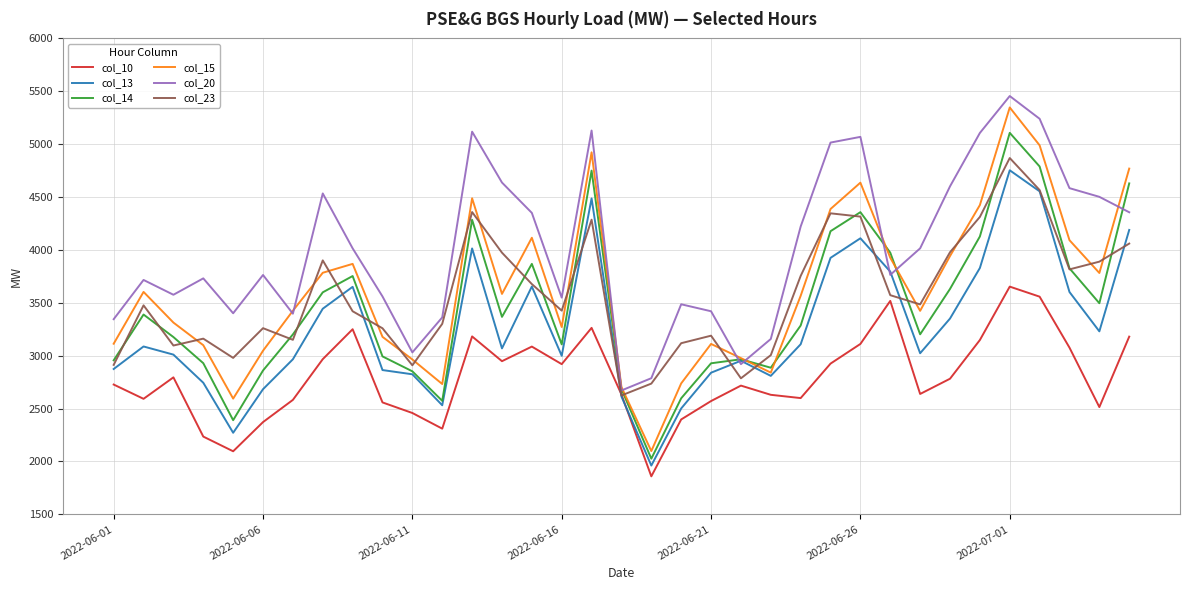

In col_15, how many points are higher than both neighbors (excluding endpoints)?

8